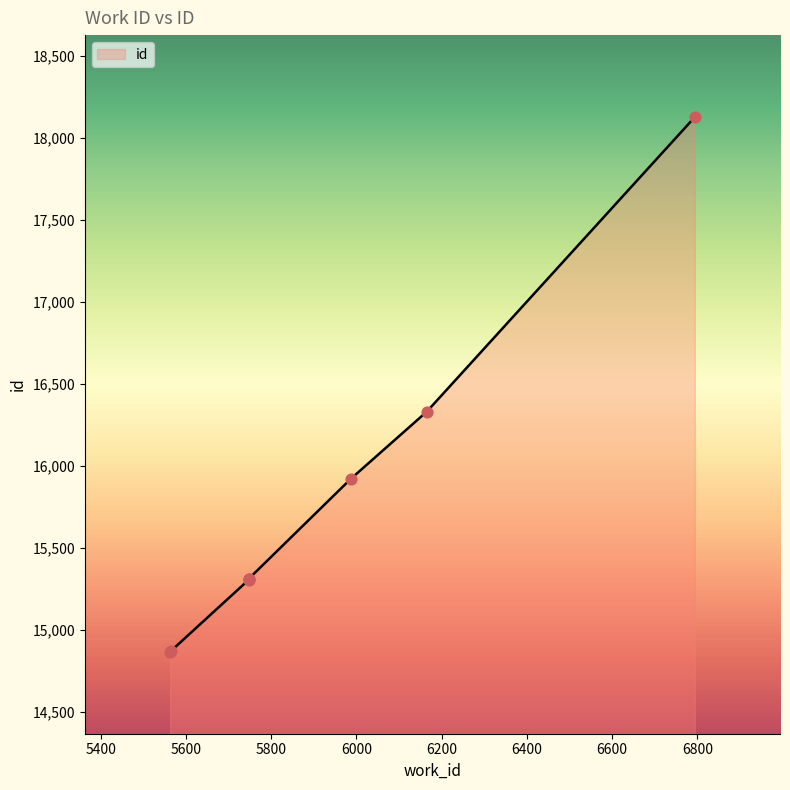

Between 5563 and 5748, which is larger?

5748